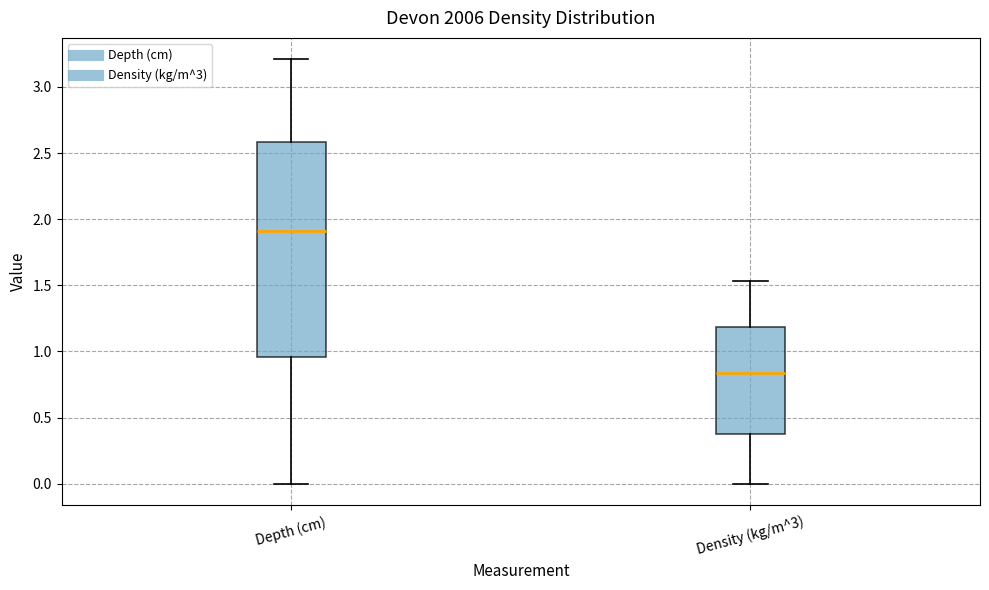

Where is the upper edge of the box for Depth (cm) on the y-axis? The values are not printed on the chart, so give them approximately, as read against the axis.

2.60